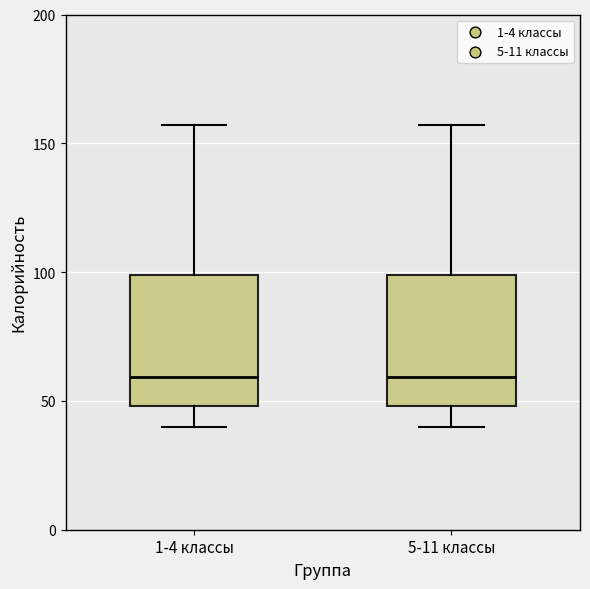

Reading left to right, read every box against the y-axis: the position of its median line, the range the box covers, and the ends of its whiskers. The values are not printed on the chart, so give them approximately, as read against the axis.

1-4 классы: median 60, box 50 to 100, whiskers 40 to 155
5-11 классы: median 60, box 50 to 100, whiskers 40 to 155